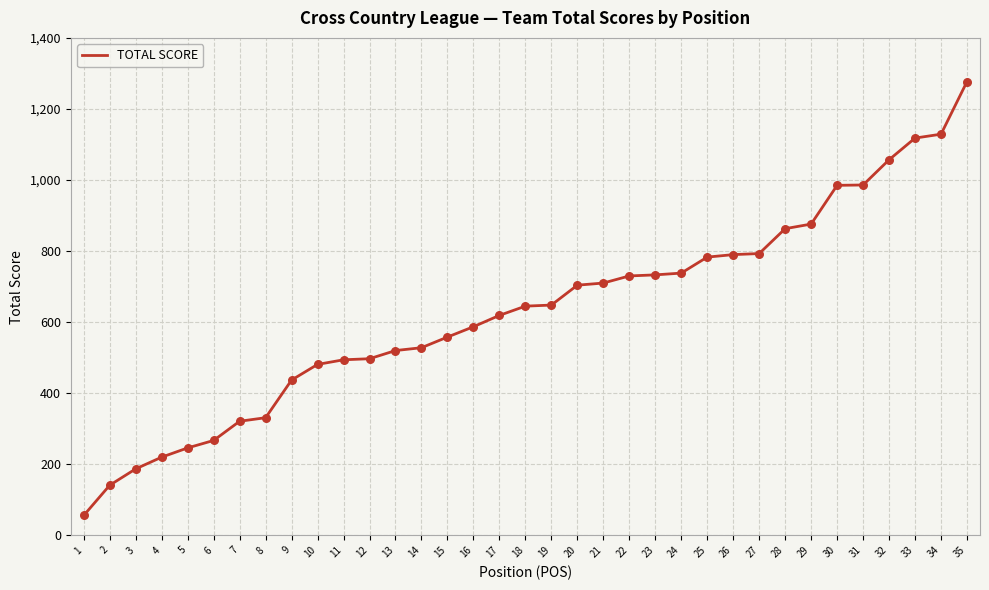

What is the change in value from 21 to 35?

+567